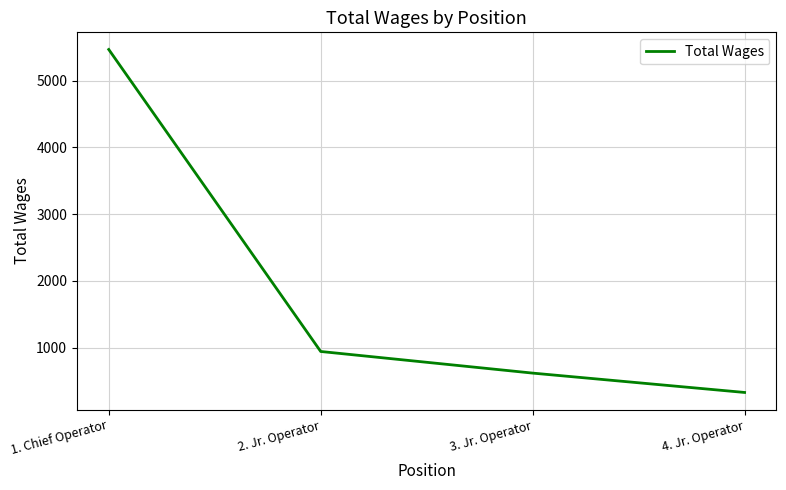

What is the average value?

1840